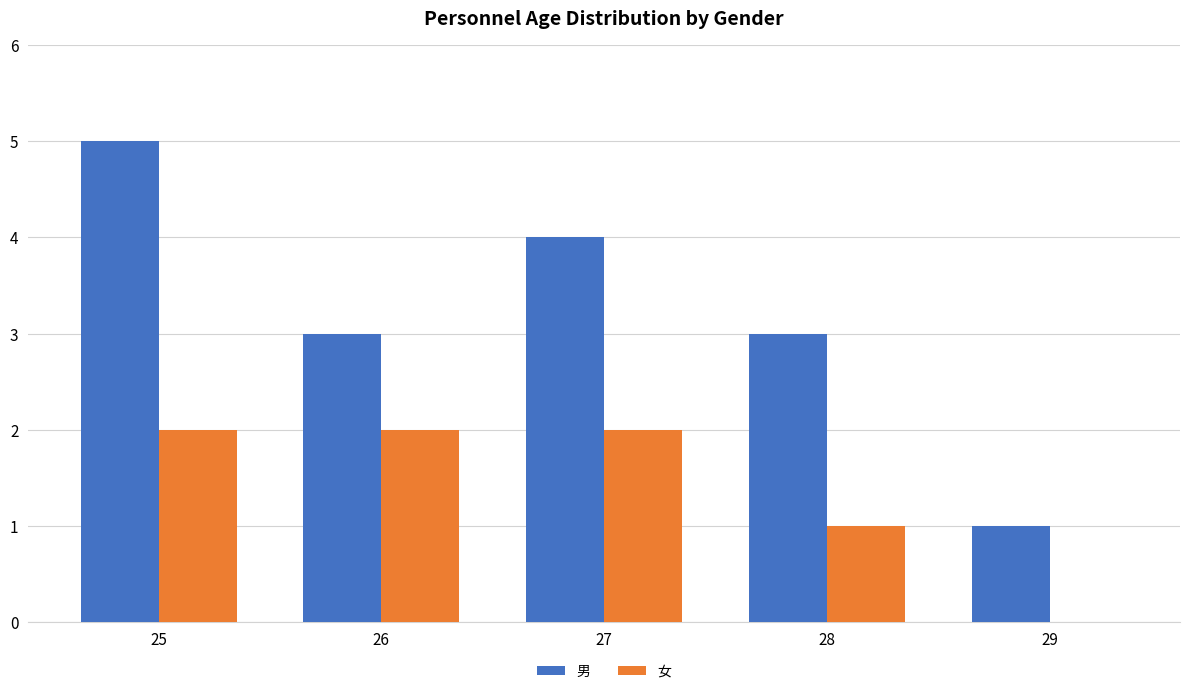

What is the sum of the 女 values at 26 and 27?

4